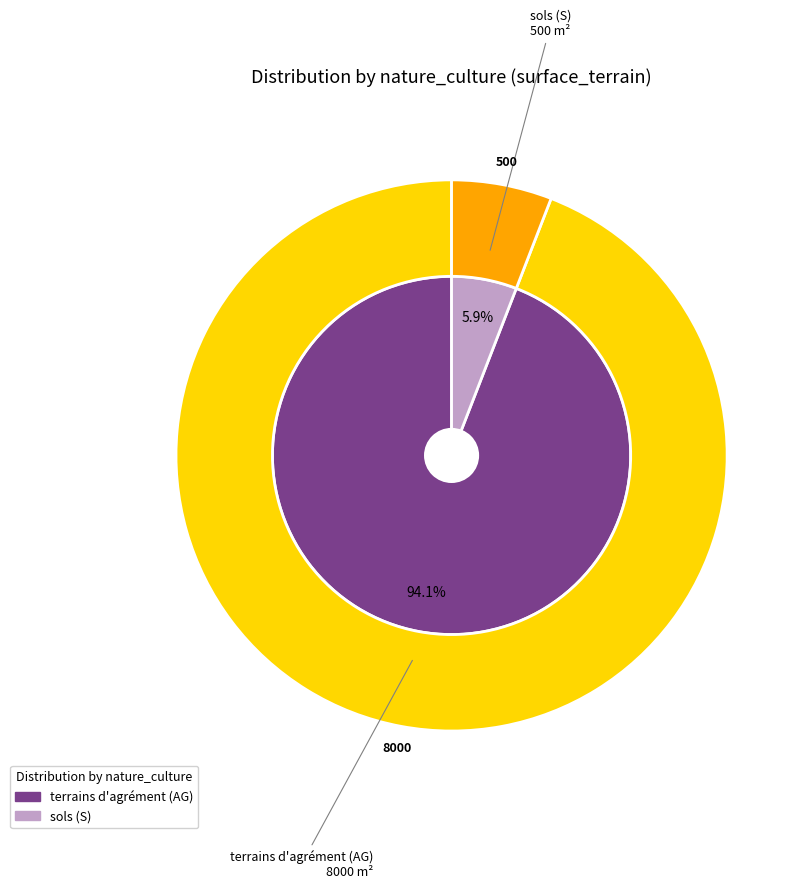

How much of the chart is everything except sols (S)?

94.1%